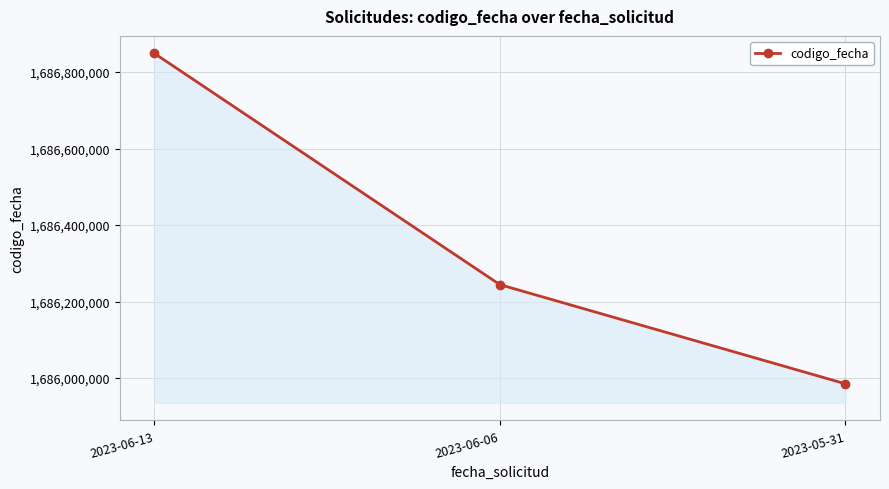

At which category does the chart reach its minimum across all series?

2023-05-31